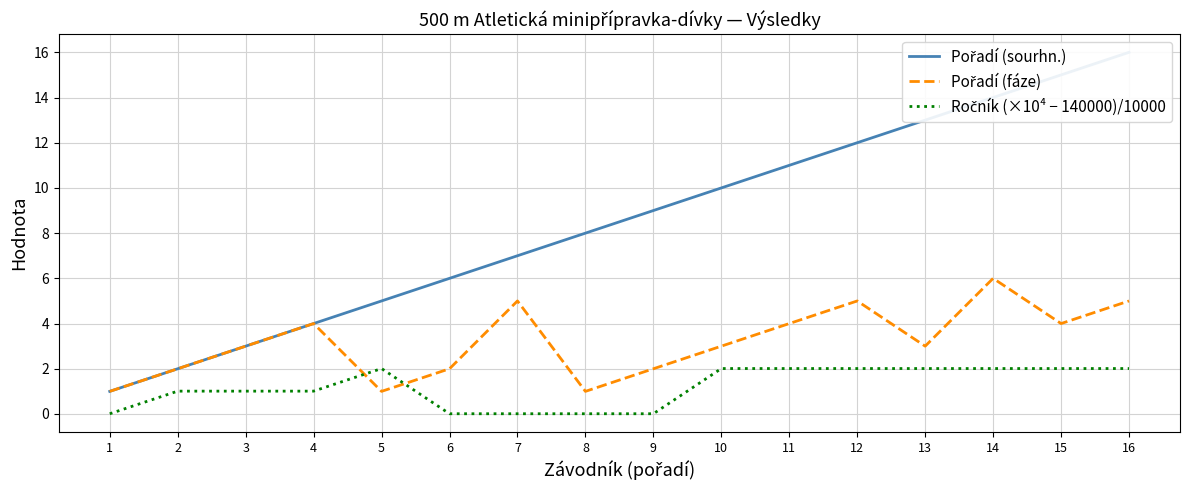

Which series changed the most between 11 and 16?

Pořadí (sourhn.)